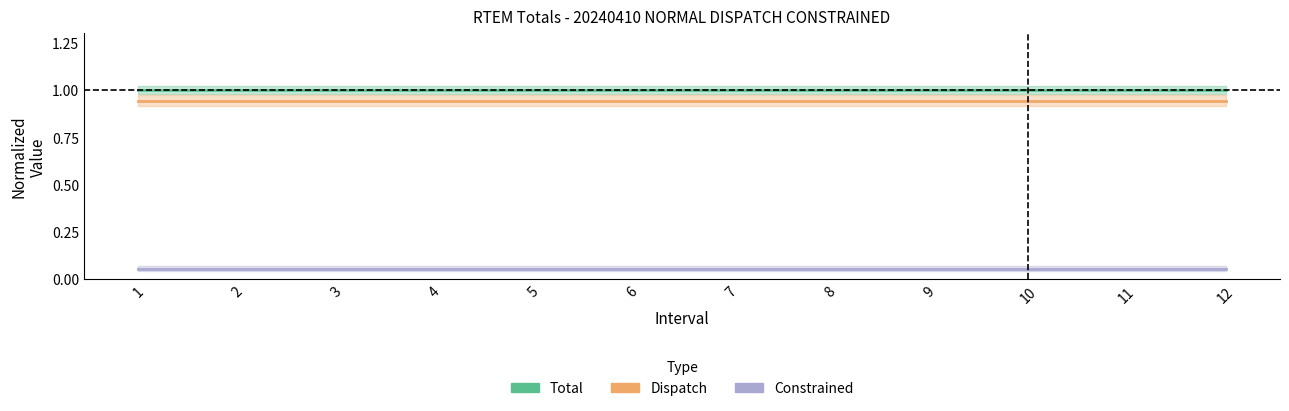

True or false: Dispatch and Constrained intersect in this chart.

False